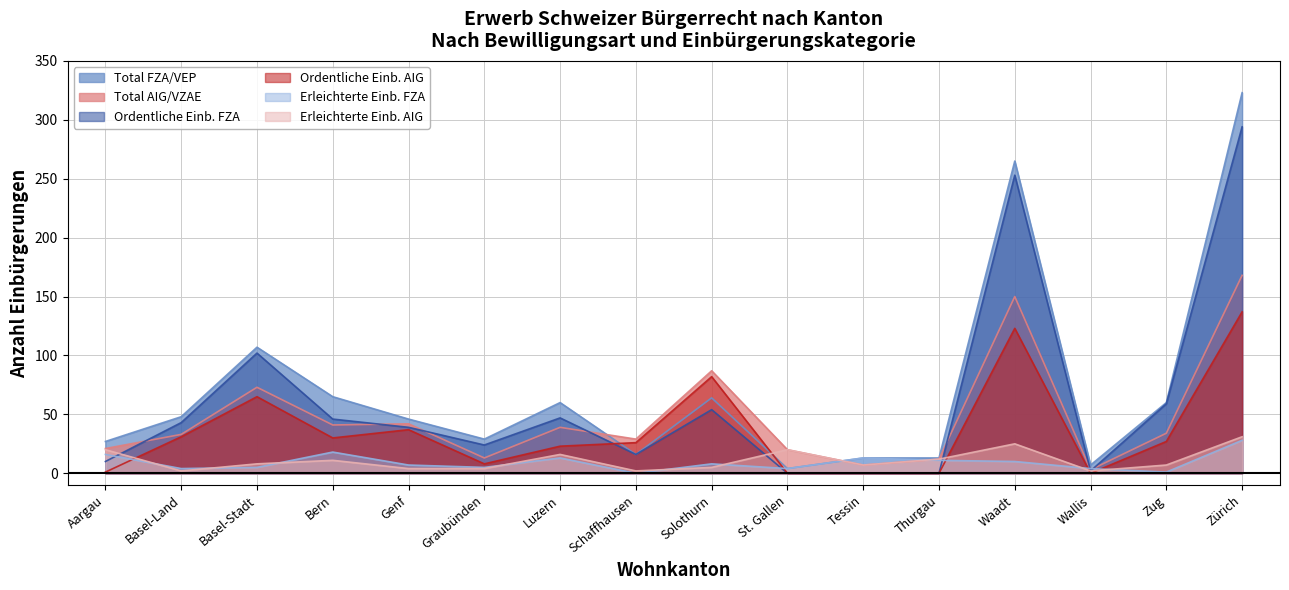

What is the value of the Ordentliche Einb. FZA point at the 16th from the left?

294